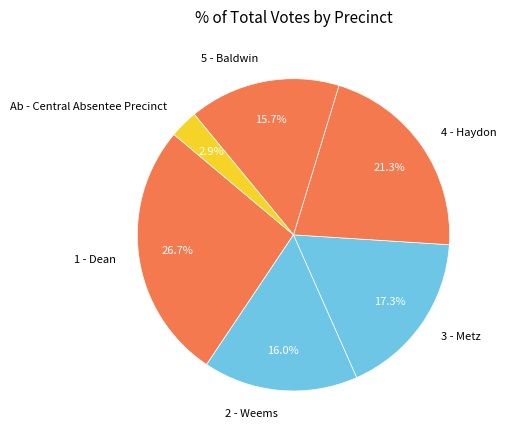

The 3 - Metz slice represents 17% of the pie. True or false?

True